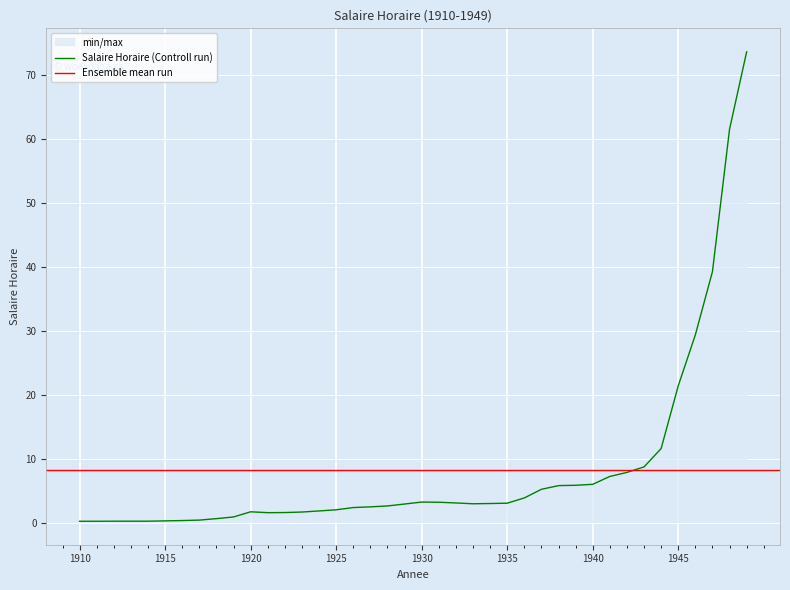

How many points are lower than both their immediate neighbors (excluding endpoints)?

2